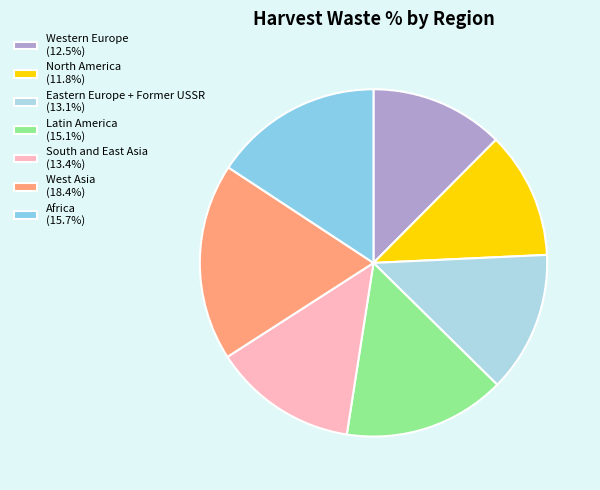

To the nearest percent, what percentage of the pie is South and East Asia?

13%